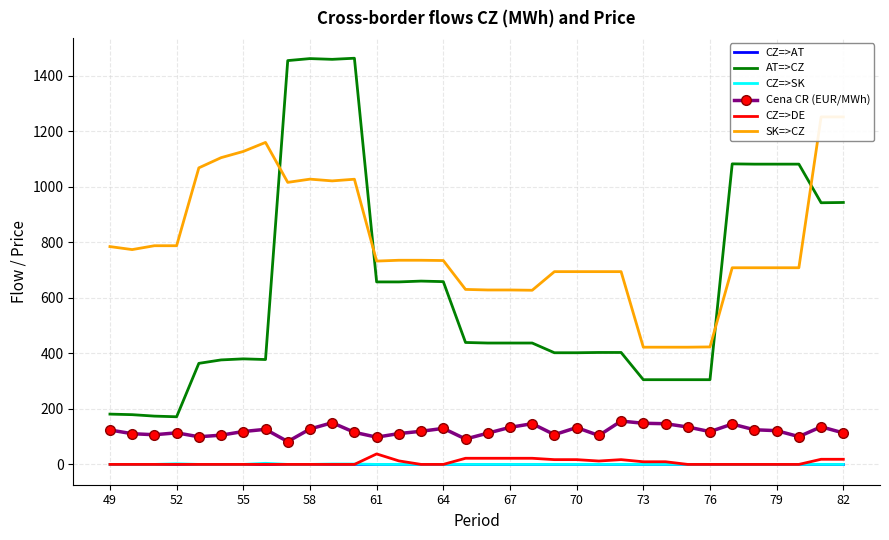

Count the number of data series in this chart.

6